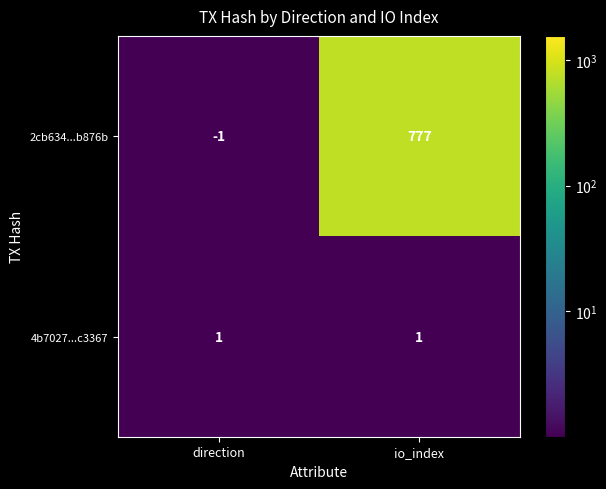

What is the total value across all series at io_index?

778